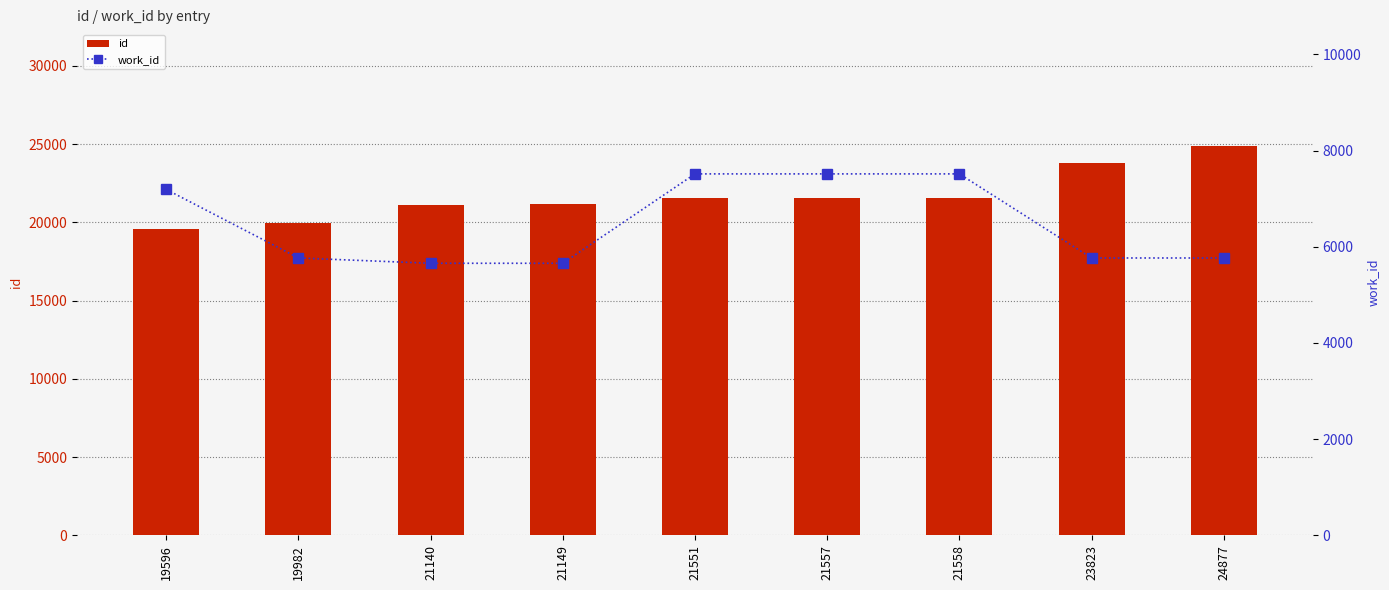

What is the highest value of the id series?

24877